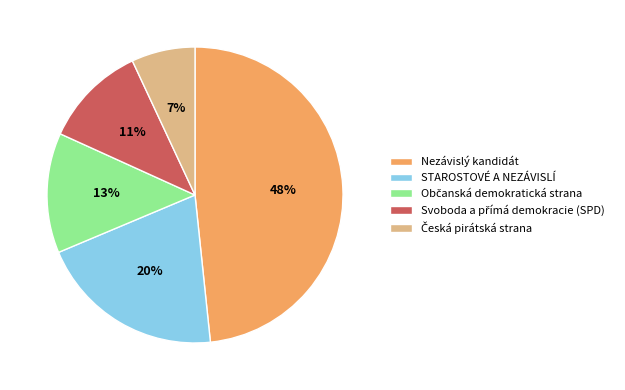

To the nearest percent, what portion does Nezávislý kandidát represent?

48%